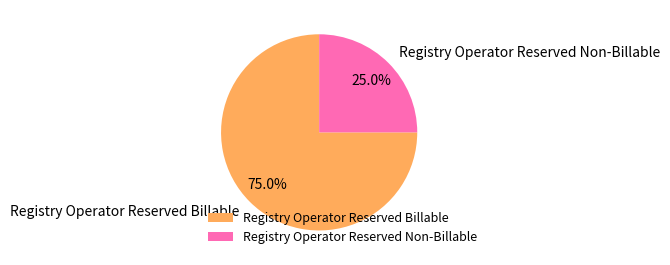

To the nearest percent, what is the combined percentage of Registry Operator Reserved Non-Billable and Registry Operator Reserved Billable?

100%